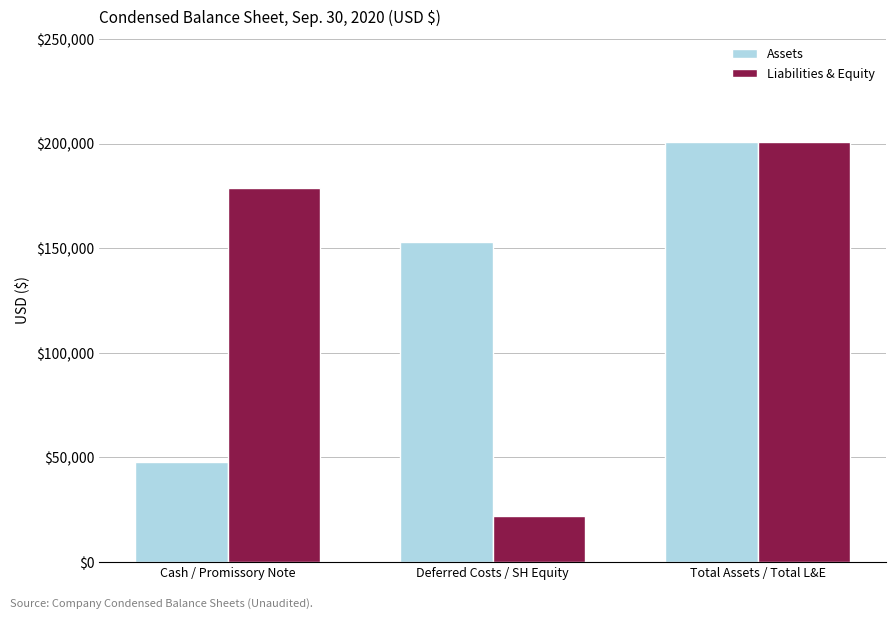

List the labels in order of Assets value, largest first.

Total Assets / Total L&E, Deferred Costs / SH Equity, Cash / Promissory Note